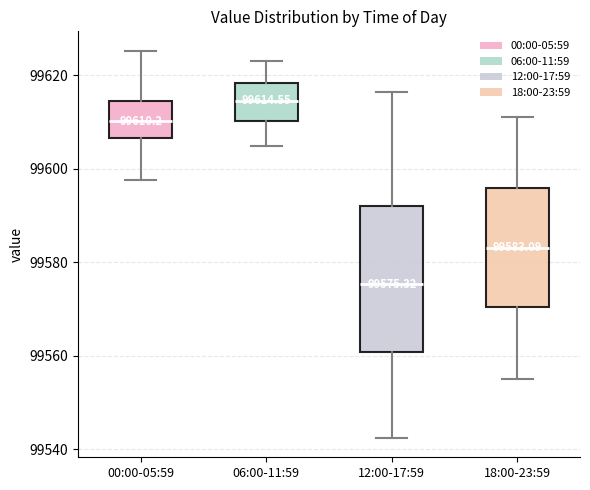

Comparing the boxes themselves (not the whiskers), which one is the tallest?

12:00-17:59